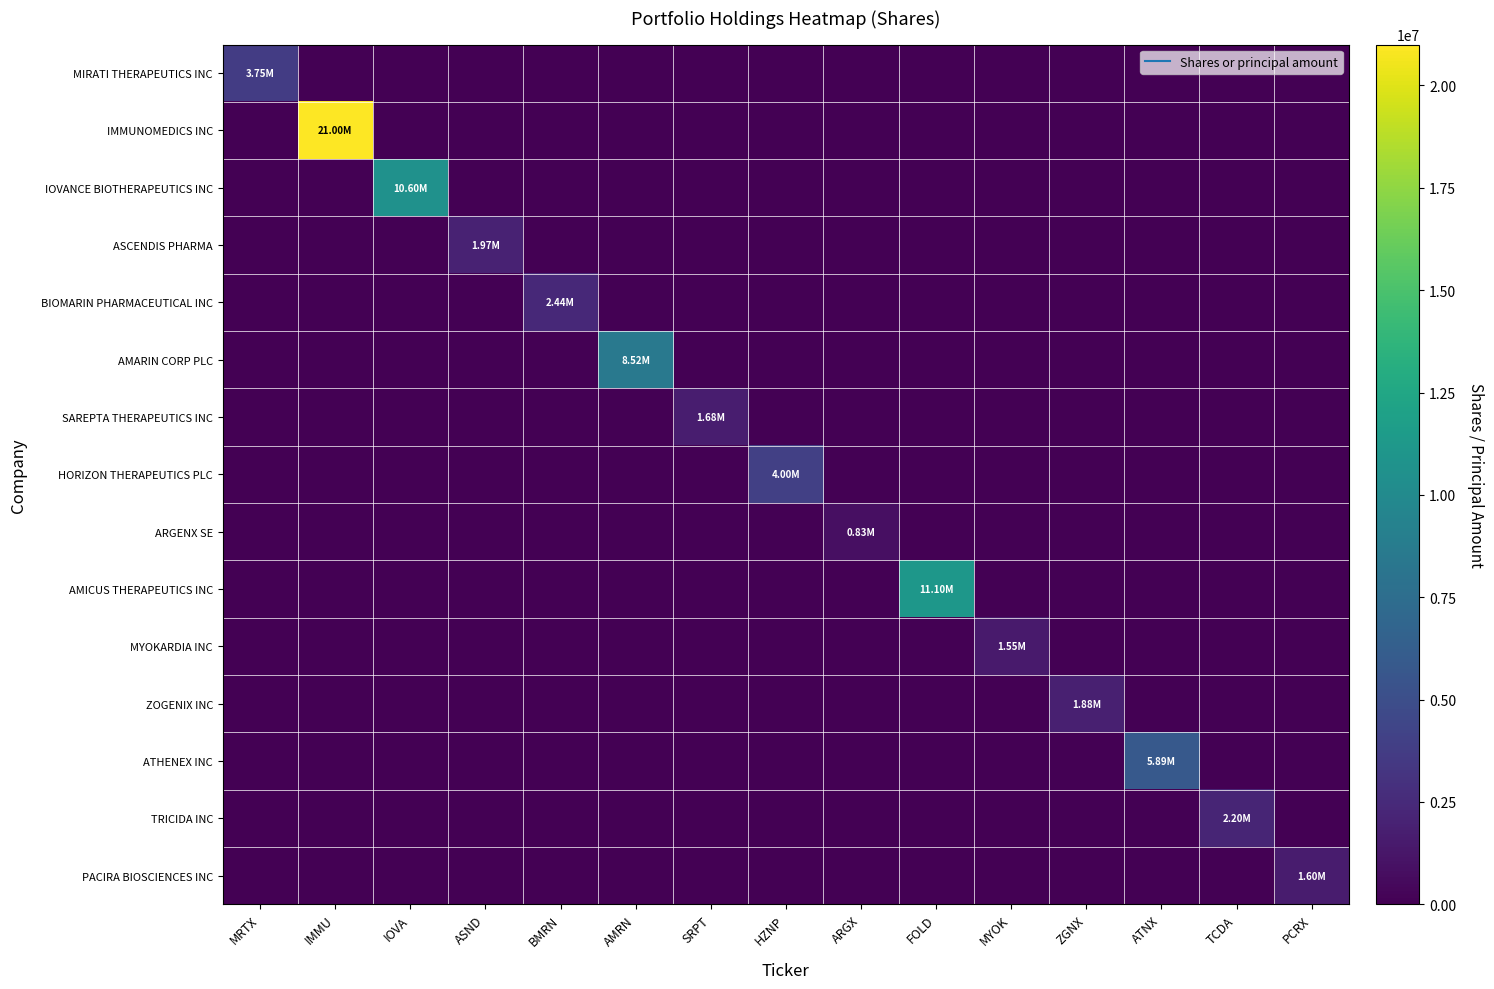

Reading left to right, list all the values displayed in this chart.

MIRATI THERAPEUTICS INC: MRTX=3750000	IMMU=0	IOVA=0	ASND=0	BMRN=0	AMRN=0	SRPT=0	HZNP=0	ARGX=0	FOLD=0	MYOK=0	ZGNX=0	ATNX=0	TCDA=0	PCRX=0
IMMUNOMEDICS INC: MRTX=0	IMMU=21000000	IOVA=0	ASND=0	BMRN=0	AMRN=0	SRPT=0	HZNP=0	ARGX=0	FOLD=0	MYOK=0	ZGNX=0	ATNX=0	TCDA=0	PCRX=0
IOVANCE BIOTHERAPEUTICS INC: MRTX=0	IMMU=0	IOVA=10601039	ASND=0	BMRN=0	AMRN=0	SRPT=0	HZNP=0	ARGX=0	FOLD=0	MYOK=0	ZGNX=0	ATNX=0	TCDA=0	PCRX=0
ASCENDIS PHARMA: MRTX=0	IMMU=0	IOVA=0	ASND=1970000	BMRN=0	AMRN=0	SRPT=0	HZNP=0	ARGX=0	FOLD=0	MYOK=0	ZGNX=0	ATNX=0	TCDA=0	PCRX=0
BIOMARIN PHARMACEUTICAL INC: MRTX=0	IMMU=0	IOVA=0	ASND=0	BMRN=2437100	AMRN=0	SRPT=0	HZNP=0	ARGX=0	FOLD=0	MYOK=0	ZGNX=0	ATNX=0	TCDA=0	PCRX=0
AMARIN CORP PLC: MRTX=0	IMMU=0	IOVA=0	ASND=0	BMRN=0	AMRN=8520000	SRPT=0	HZNP=0	ARGX=0	FOLD=0	MYOK=0	ZGNX=0	ATNX=0	TCDA=0	PCRX=0
SAREPTA THERAPEUTICS INC: MRTX=0	IMMU=0	IOVA=0	ASND=0	BMRN=0	AMRN=0	SRPT=1678000	HZNP=0	ARGX=0	FOLD=0	MYOK=0	ZGNX=0	ATNX=0	TCDA=0	PCRX=0
HORIZON THERAPEUTICS PLC: MRTX=0	IMMU=0	IOVA=0	ASND=0	BMRN=0	AMRN=0	SRPT=0	HZNP=4000000	ARGX=0	FOLD=0	MYOK=0	ZGNX=0	ATNX=0	TCDA=0	PCRX=0
ARGENX SE: MRTX=0	IMMU=0	IOVA=0	ASND=0	BMRN=0	AMRN=0	SRPT=0	HZNP=0	ARGX=835000	FOLD=0	MYOK=0	ZGNX=0	ATNX=0	TCDA=0	PCRX=0
AMICUS THERAPEUTICS INC: MRTX=0	IMMU=0	IOVA=0	ASND=0	BMRN=0	AMRN=0	SRPT=0	HZNP=0	ARGX=0	FOLD=11100000	MYOK=0	ZGNX=0	ATNX=0	TCDA=0	PCRX=0
MYOKARDIA INC: MRTX=0	IMMU=0	IOVA=0	ASND=0	BMRN=0	AMRN=0	SRPT=0	HZNP=0	ARGX=0	FOLD=0	MYOK=1552700	ZGNX=0	ATNX=0	TCDA=0	PCRX=0
ZOGENIX INC: MRTX=0	IMMU=0	IOVA=0	ASND=0	BMRN=0	AMRN=0	SRPT=0	HZNP=0	ARGX=0	FOLD=0	MYOK=0	ZGNX=1875000	ATNX=0	TCDA=0	PCRX=0
ATHENEX INC: MRTX=0	IMMU=0	IOVA=0	ASND=0	BMRN=0	AMRN=0	SRPT=0	HZNP=0	ARGX=0	FOLD=0	MYOK=0	ZGNX=0	ATNX=5890000	TCDA=0	PCRX=0
TRICIDA INC: MRTX=0	IMMU=0	IOVA=0	ASND=0	BMRN=0	AMRN=0	SRPT=0	HZNP=0	ARGX=0	FOLD=0	MYOK=0	ZGNX=0	ATNX=0	TCDA=2200000	PCRX=0
PACIRA BIOSCIENCES INC: MRTX=0	IMMU=0	IOVA=0	ASND=0	BMRN=0	AMRN=0	SRPT=0	HZNP=0	ARGX=0	FOLD=0	MYOK=0	ZGNX=0	ATNX=0	TCDA=0	PCRX=1600000